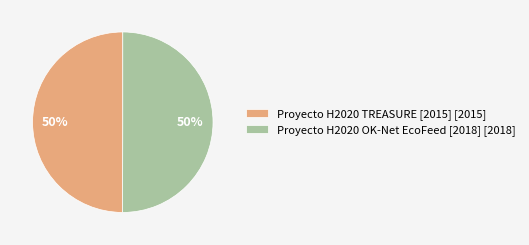

Count the number of slices in the pie.

2